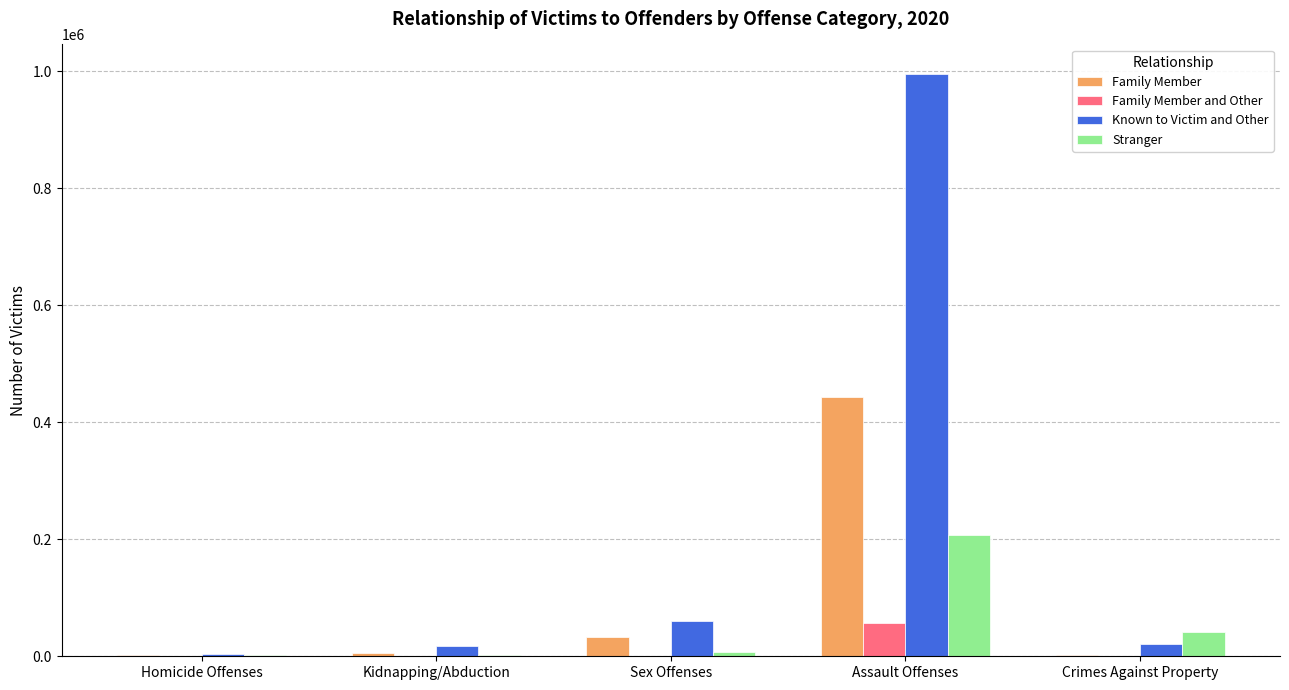

What is the sum of all Family Member and Other values?

58561